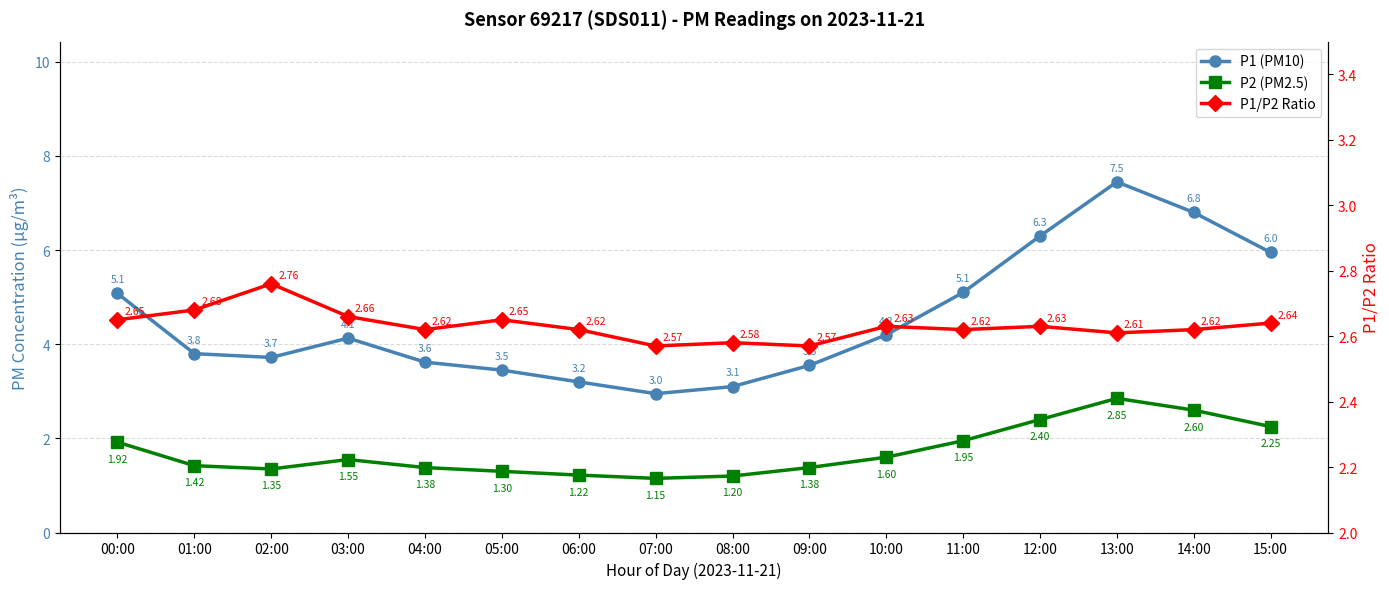

What is the maximum value for P1 (PM10)?

7.5